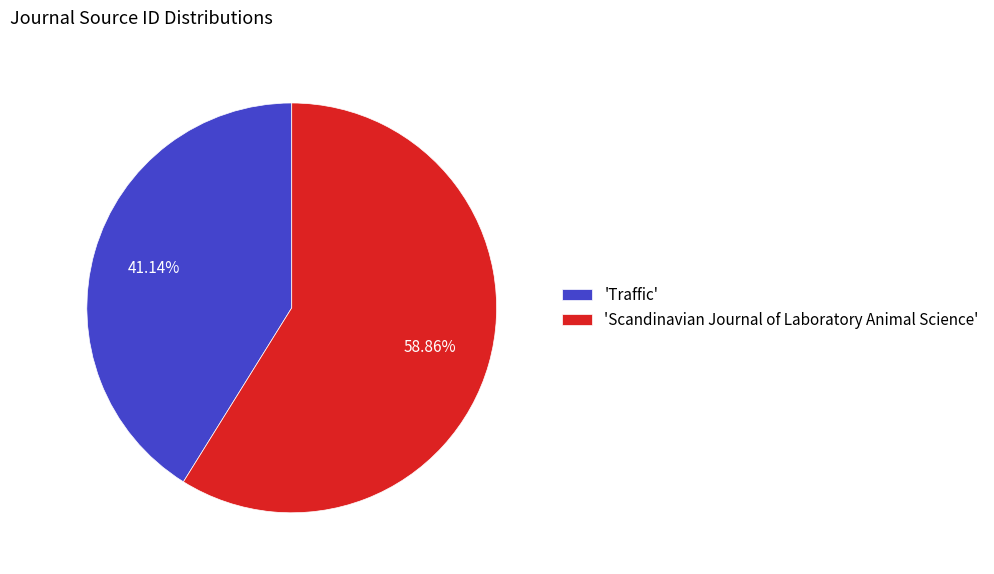

Which has a higher value, 'Scandinavian Journal of Laboratory Animal Science' or 'Traffic'?

'Scandinavian Journal of Laboratory Animal Science'